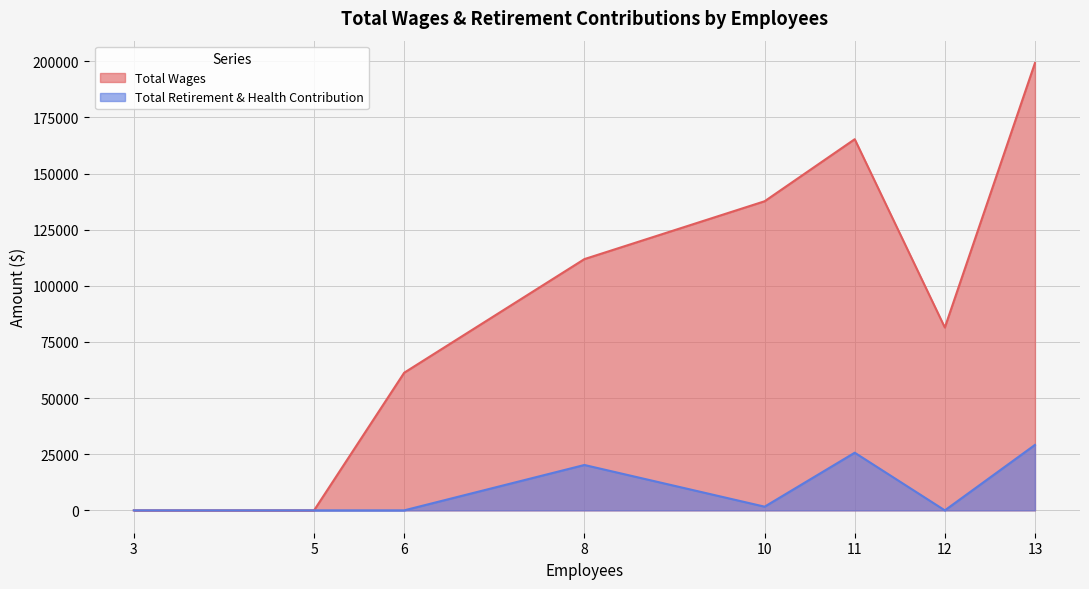

What is the difference between the highest and lowest values at 8?

91681